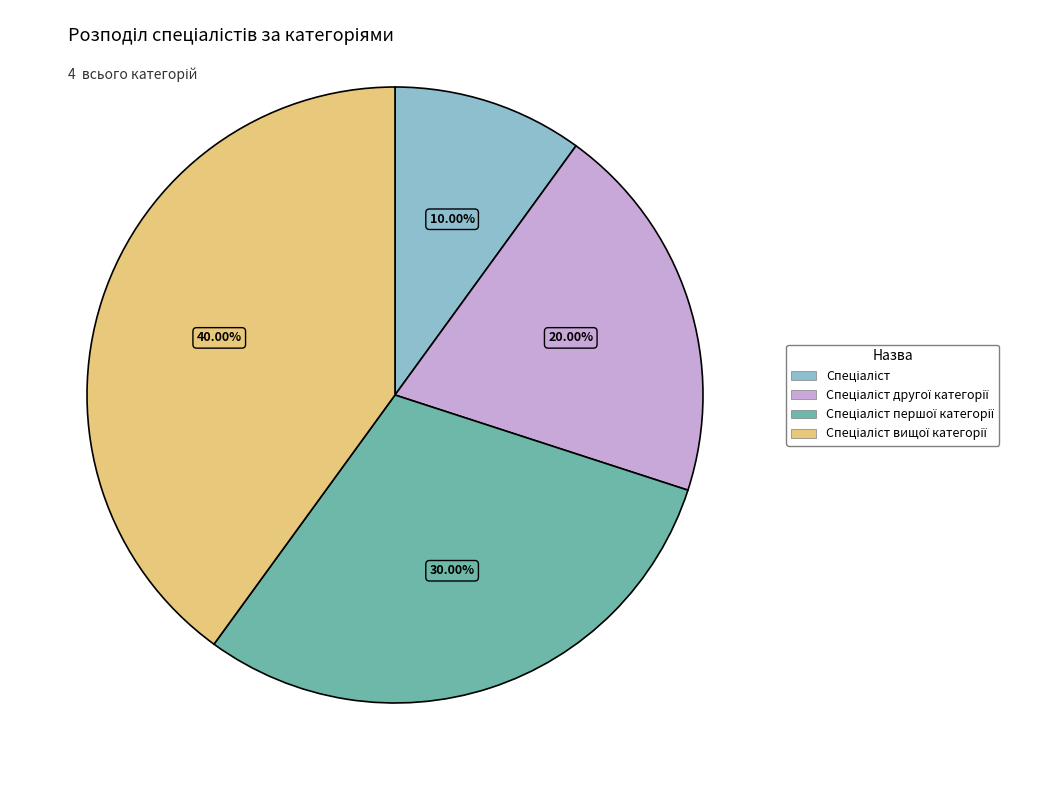

Does any single category account for the majority?

No